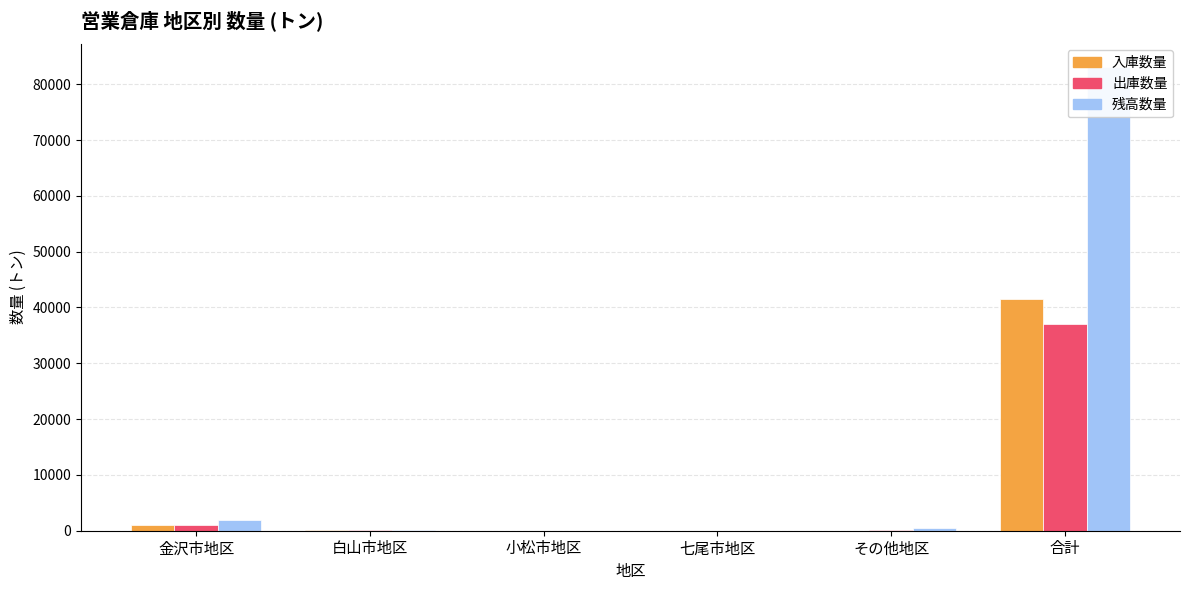

At which label is 入庫数量 closest to 20760?

金沢市地区